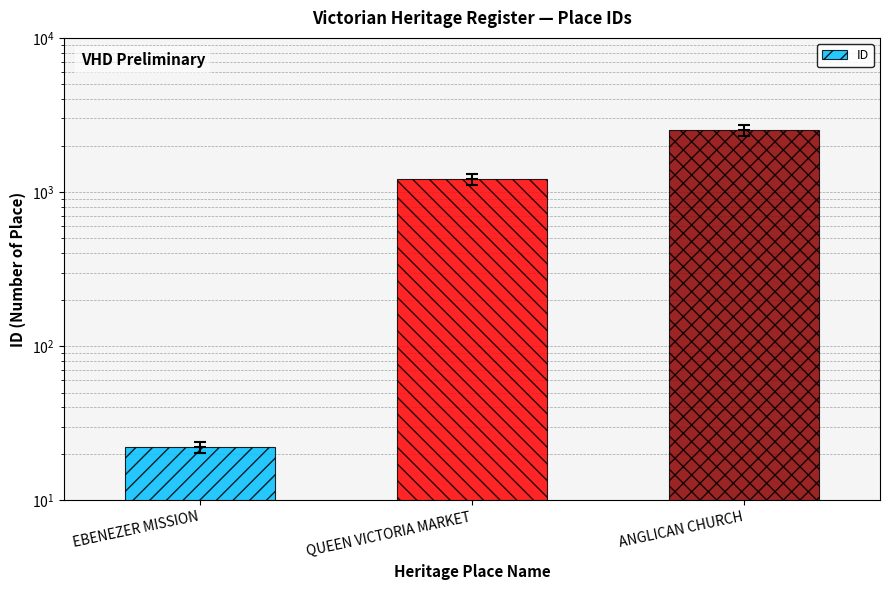

Rank the categories by value from highest to lowest.

ANGLICAN CHURCH, QUEEN VICTORIA MARKET, EBENEZER MISSION